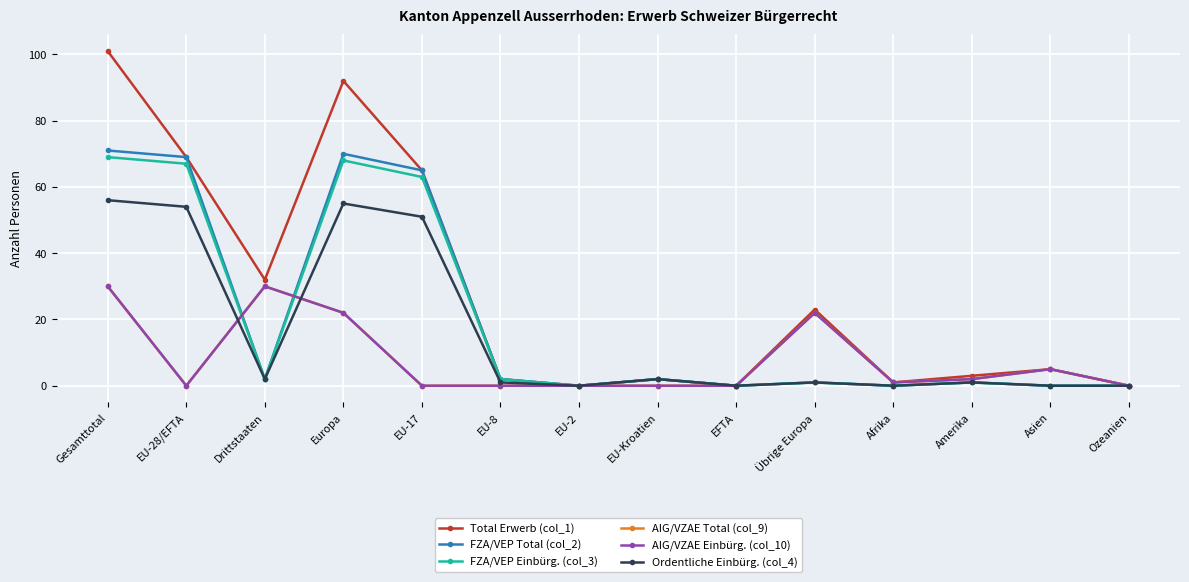

At Europa, list the series in order from smallest to largest.

AIG/VZAE Total (col_9), AIG/VZAE Einbürg. (col_10), Ordentliche Einbürg. (col_4), FZA/VEP Einbürg. (col_3), FZA/VEP Total (col_2), Total Erwerb (col_1)